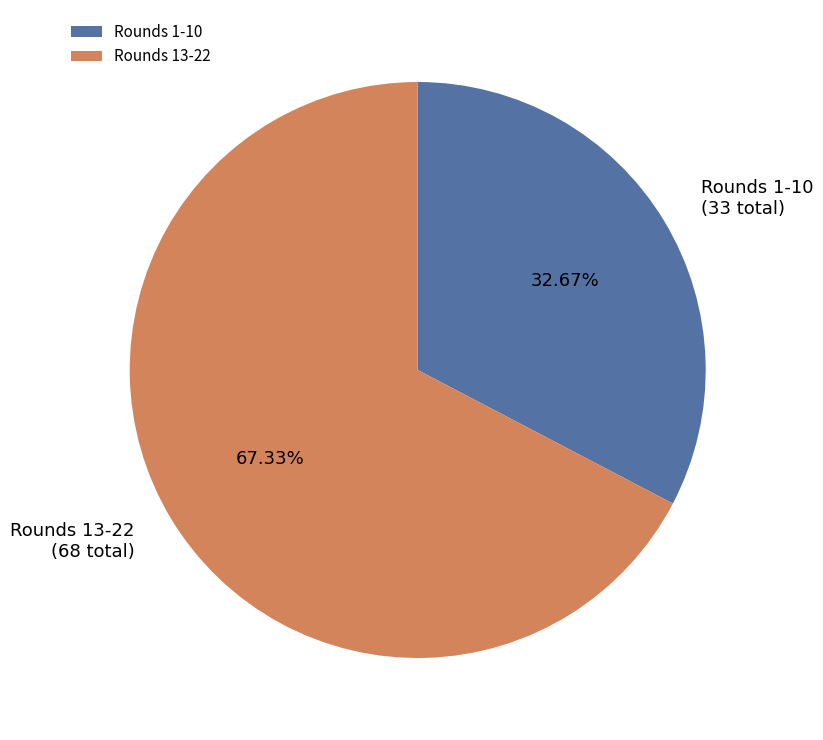

Count the number of slices in the pie.

2